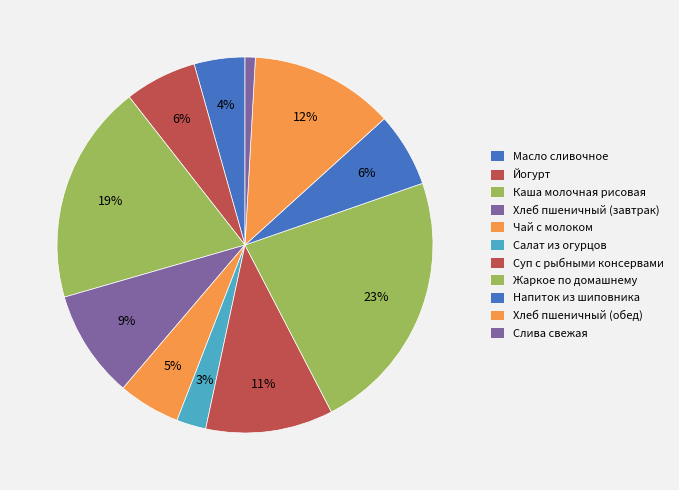

To the nearest percent, what is the combined percentage of Суп с рыбными консервами and Масло сливочное?

15%